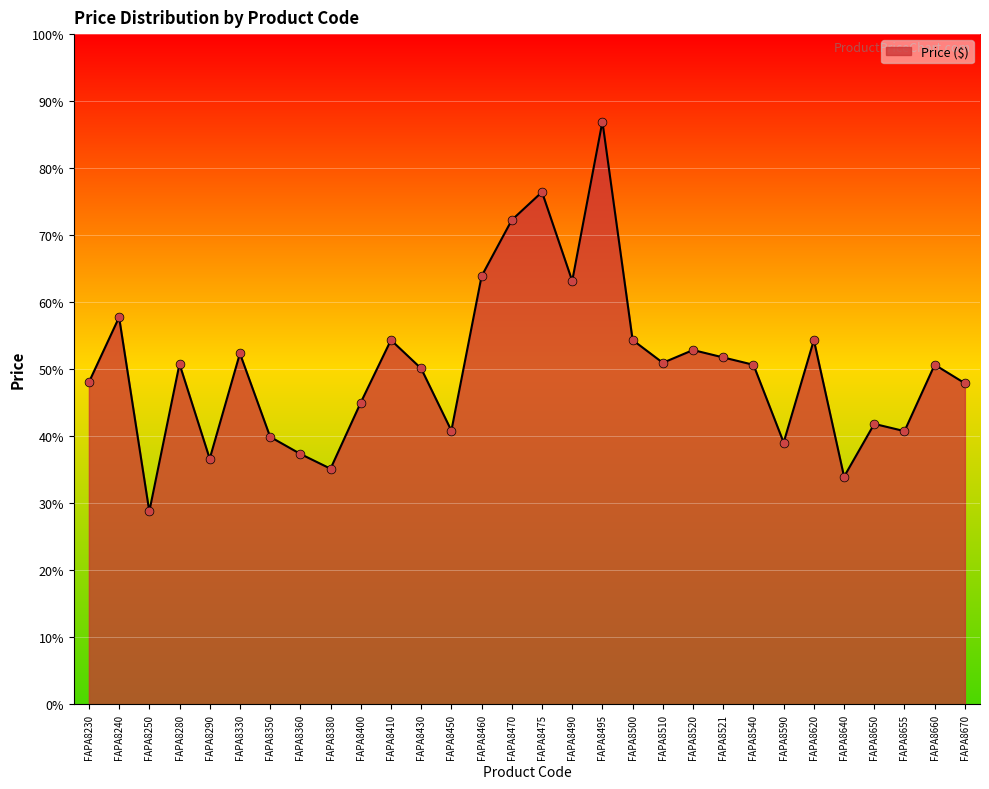

Approximately how many times larger is the value at FAPA8500 compared to FAPA8650?

1.3